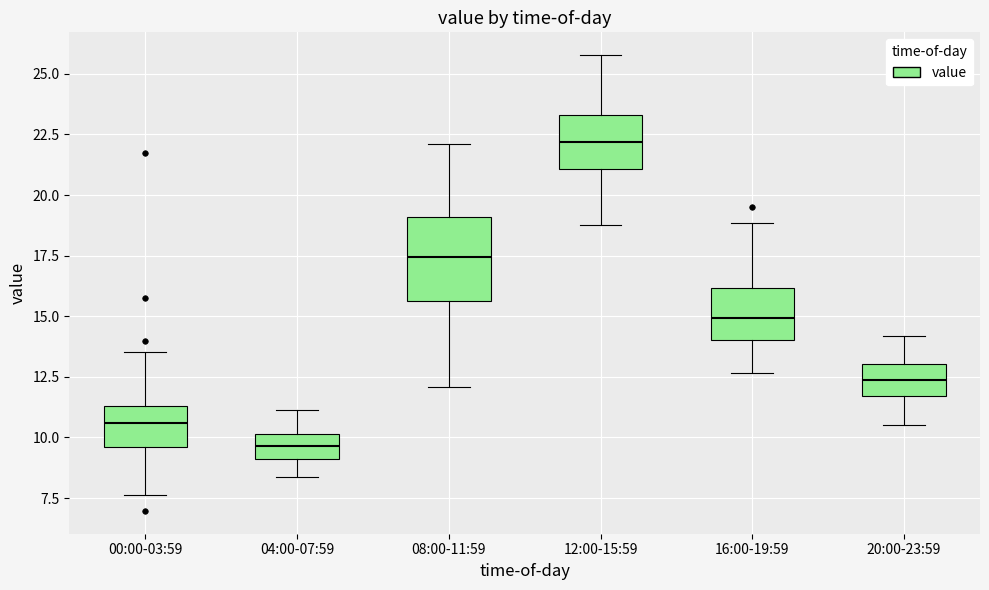

Comparing the boxes themselves (not the whiskers), which one is the tallest?

08:00-11:59